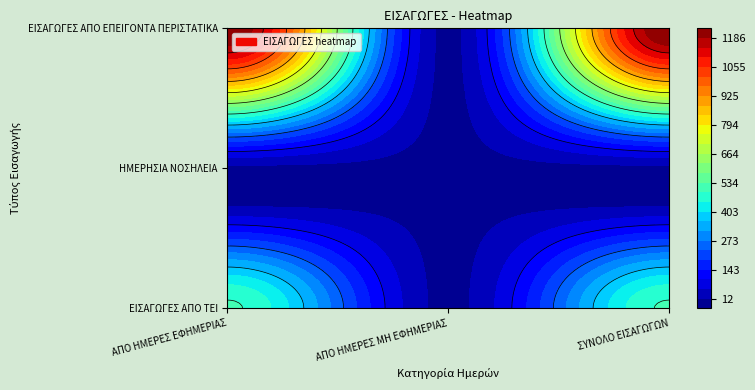

Which series changed the most between 0 and 1?

ΕΙΣΑΓΩΓΕΣ ΑΠΟ ΕΠΕΙΓΟΝΤΑ ΠΕΡΙΣΤΑΤΙΚΑ